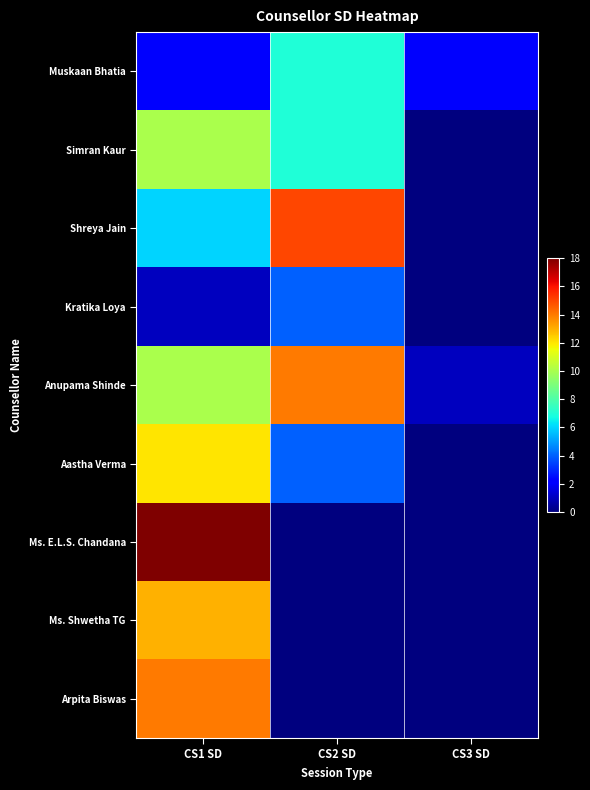

Reading left to right, transcribe all the data shown in this chart.

Muskaan Bhatia: CS1 SD=2	CS2 SD=7	CS3 SD=2
Simran Kaur: CS1 SD=10	CS2 SD=7	CS3 SD=0
Shreya Jain: CS1 SD=6	CS2 SD=15	CS3 SD=0
Kratika Loya: CS1 SD=1	CS2 SD=4	CS3 SD=0
Anupama Shinde: CS1 SD=10	CS2 SD=14	CS3 SD=1
Aastha Verma: CS1 SD=12	CS2 SD=4	CS3 SD=0
Ms. E.L.S. Chandana: CS1 SD=18	CS2 SD=0	CS3 SD=0
Ms. Shwetha TG: CS1 SD=13	CS2 SD=0	CS3 SD=0
Arpita Biswas: CS1 SD=14	CS2 SD=0	CS3 SD=0